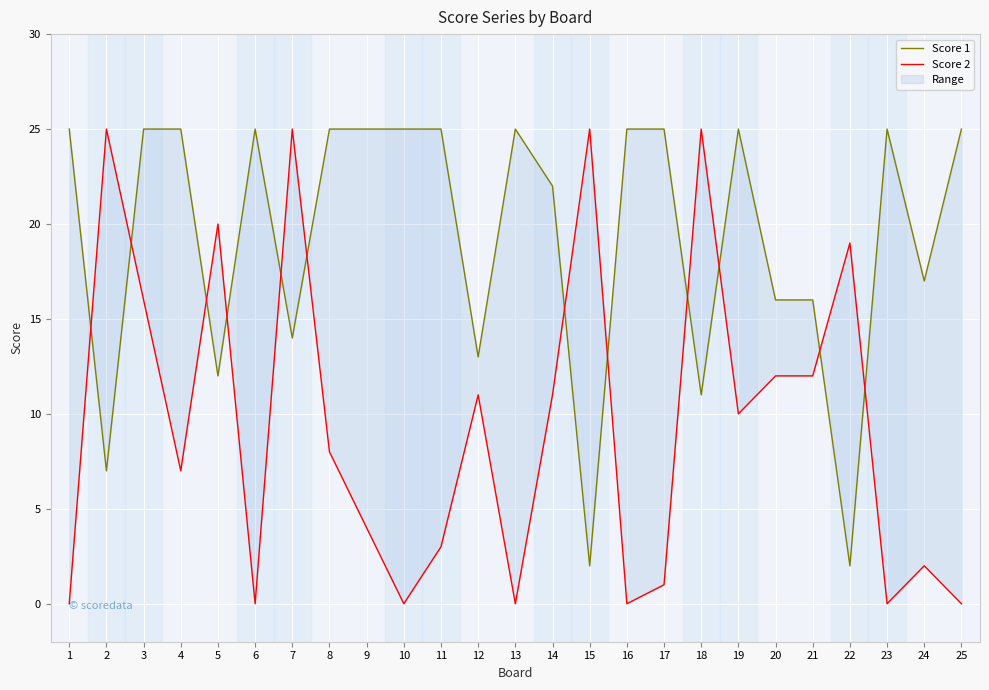

True or false: Score 1 has a value of 34 at 3.

False